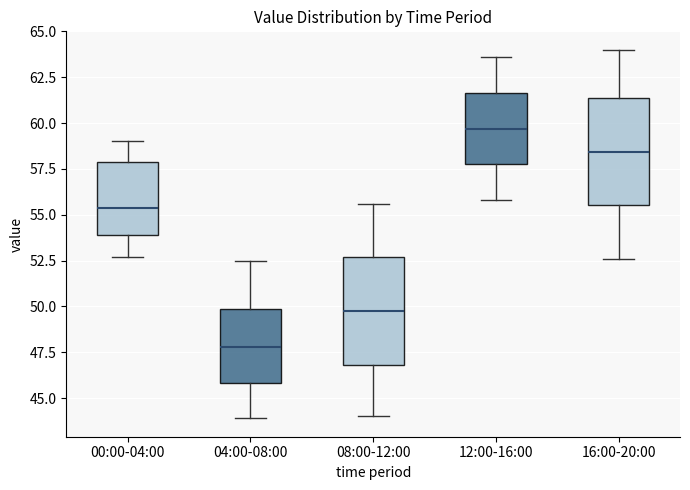

Reading left to right, read every box against the y-axis: the position of its median line, the range the box covers, and the ends of its whiskers. The values are not printed on the chart, so give them approximately, as read against the axis.

00:00-04:00: median 55.5, box 54.0 to 58.0, whiskers 52.5 to 59.0
04:00-08:00: median 48.0, box 46.0 to 50.0, whiskers 44.0 to 52.5
08:00-12:00: median 50.0, box 47.0 to 52.5, whiskers 44.0 to 55.5
12:00-16:00: median 59.5, box 58.0 to 61.5, whiskers 56.0 to 63.5
16:00-20:00: median 58.5, box 55.5 to 61.5, whiskers 52.5 to 64.0